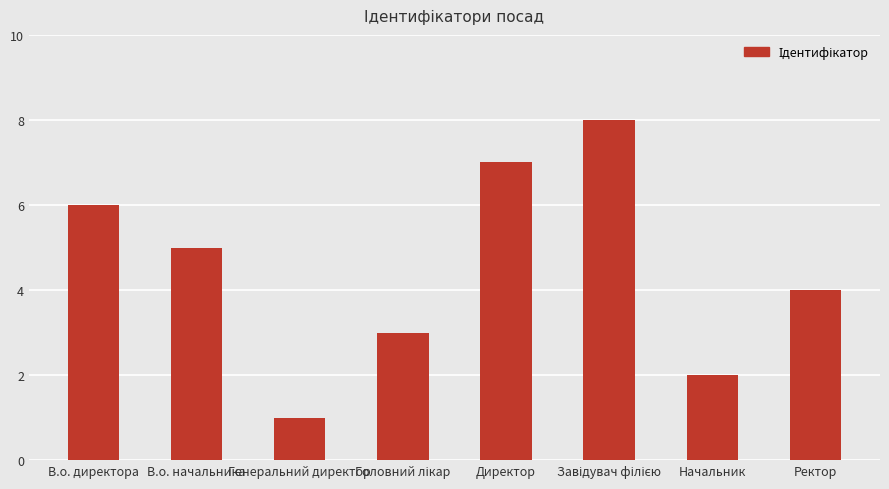

Which category has the lowest value across all series?

Генеральний директор